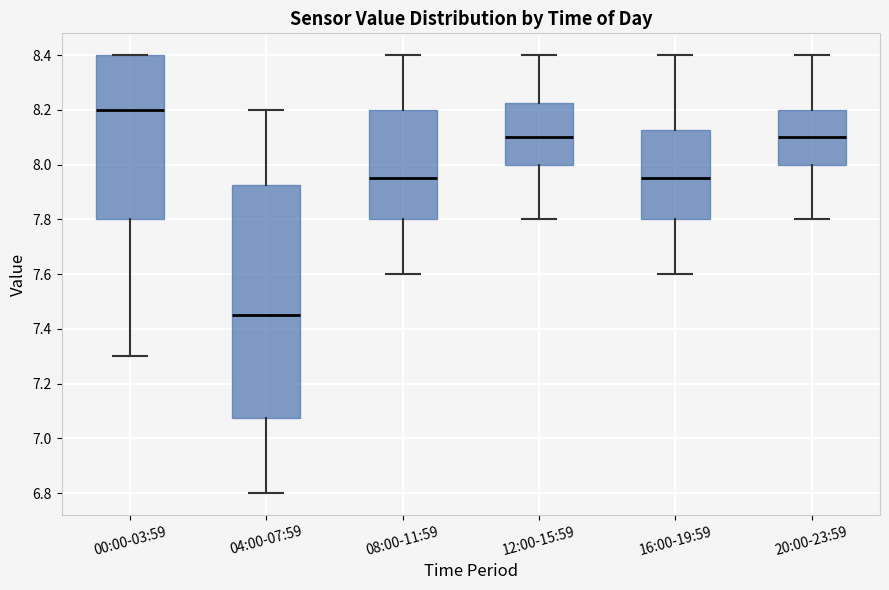

Which box has the lowest median line?

04:00-07:59